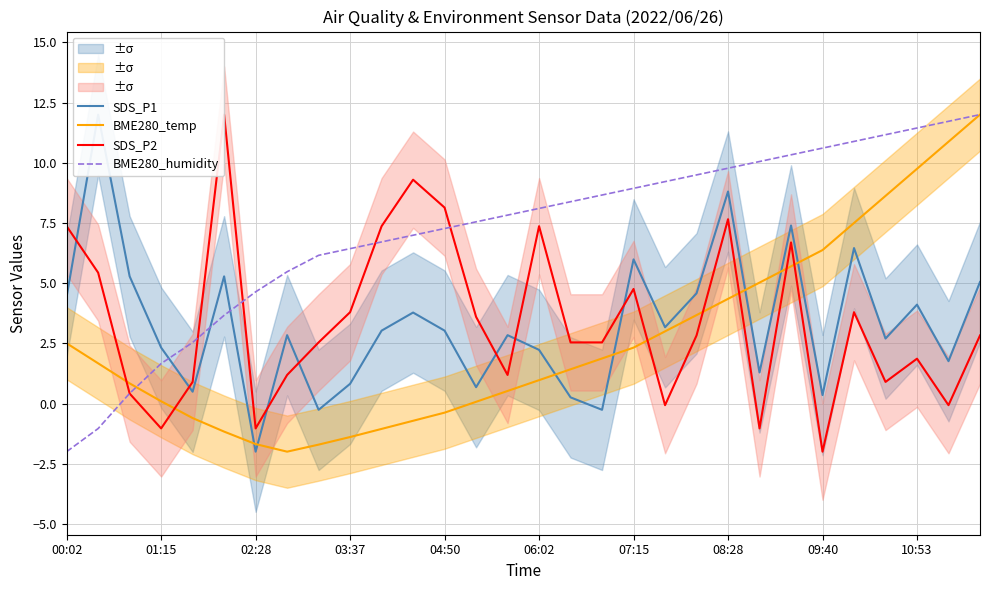

What are all the series names shown in the legend?

SDS_P1, BME280_temp, SDS_P2, BME280_humidity